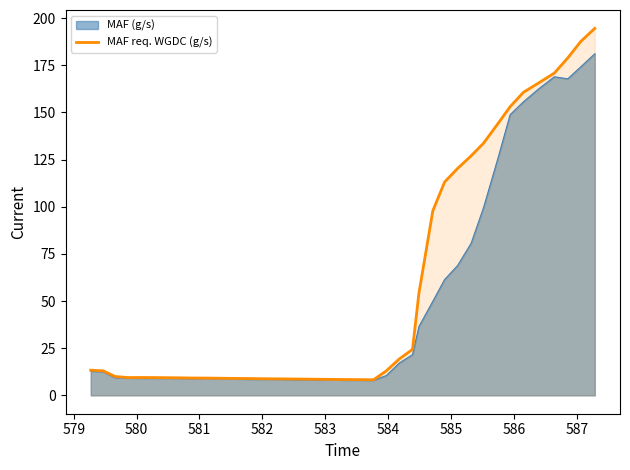

Which series has the largest range (max minus min)?

MAF req. WGDC (g/s)